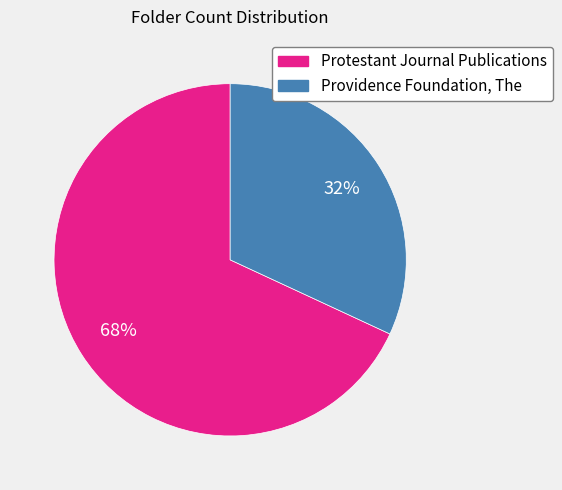

Which category has the smallest portion of the pie?

Providence Foundation, The